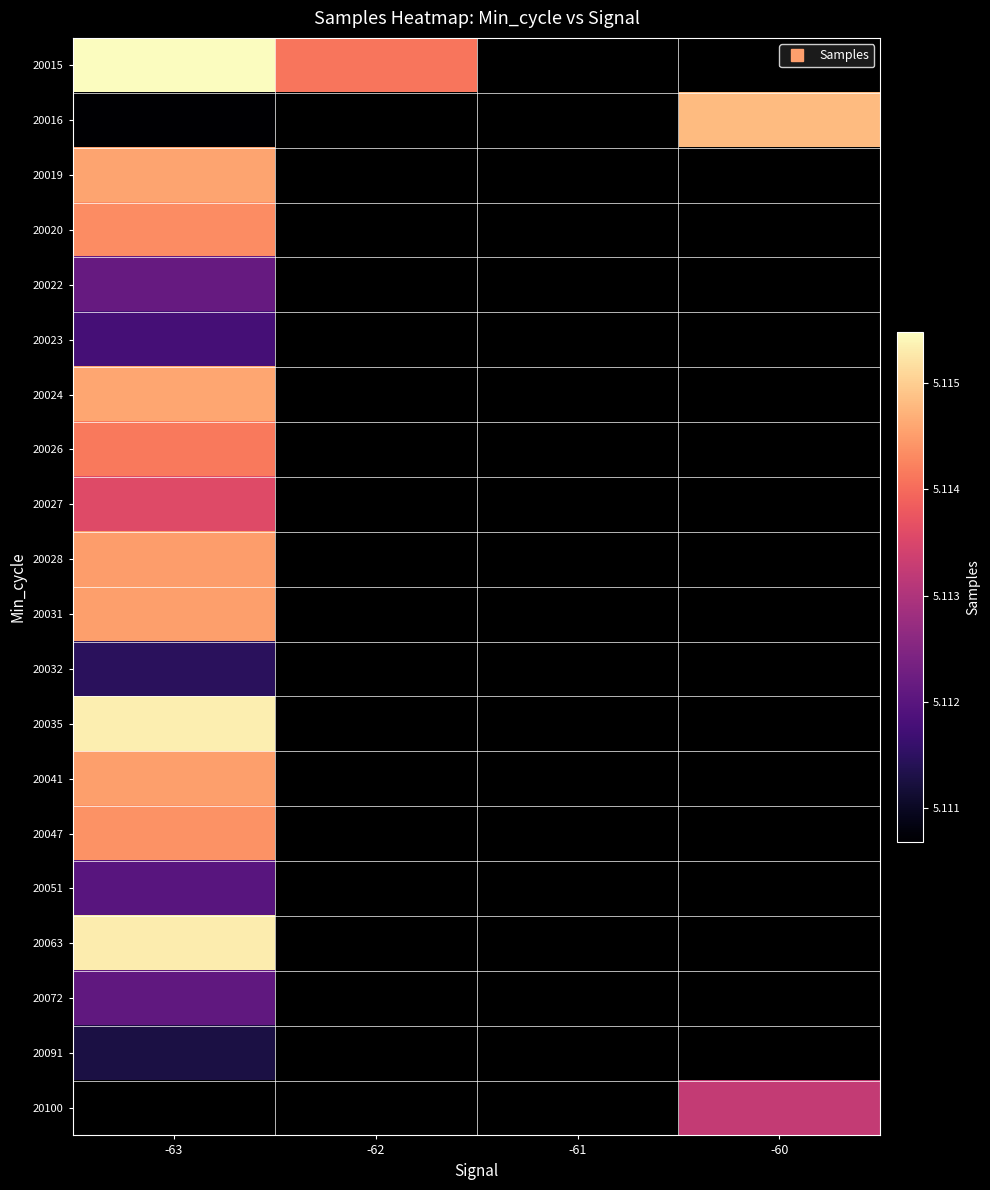

Between -63 and -60, which is larger?

-60